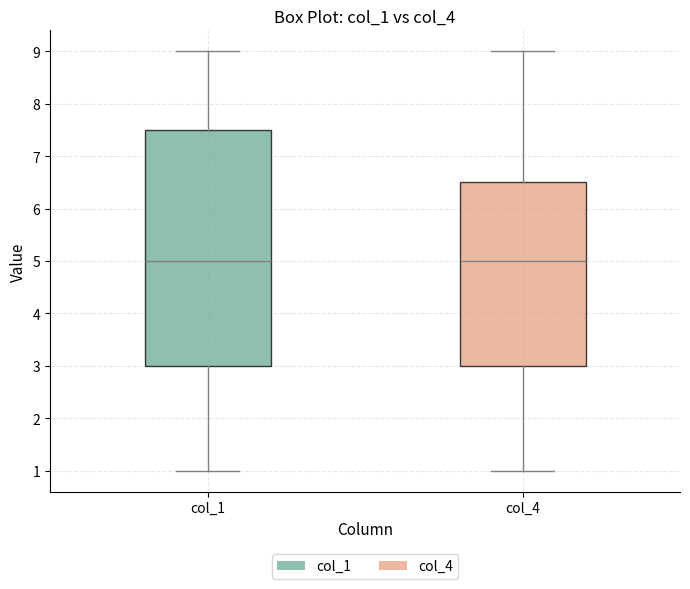

Where does the upper whisker of the box for col_4 end on the y-axis? The values are not printed on the chart, so give them approximately, as read against the axis.

9.0